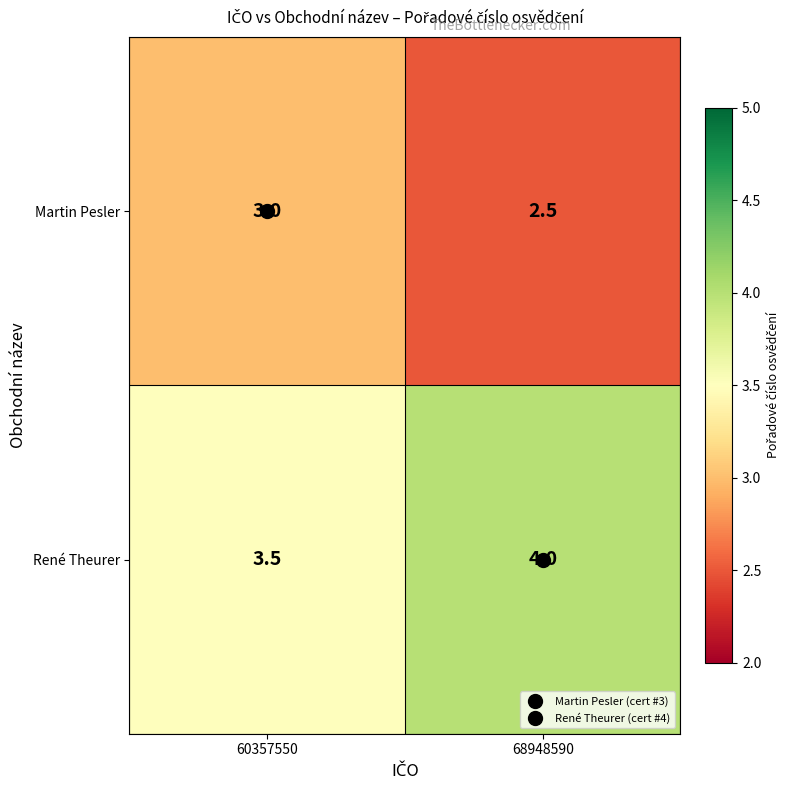

At 60357550, list the series in order from smallest to largest.

Martin Pesler, René Theurer